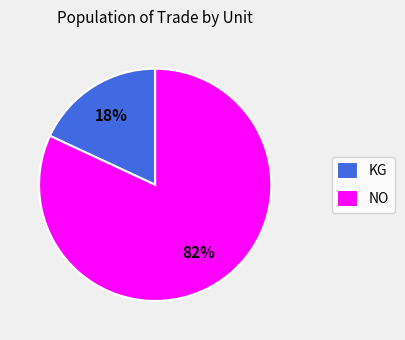

Which has a higher value, NO or KG?

NO